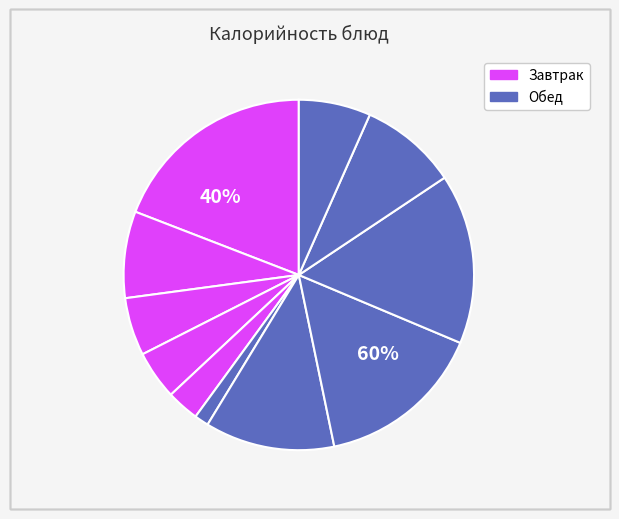

To the nearest percent, what percentage of the pie is Суп гороховый?

12%